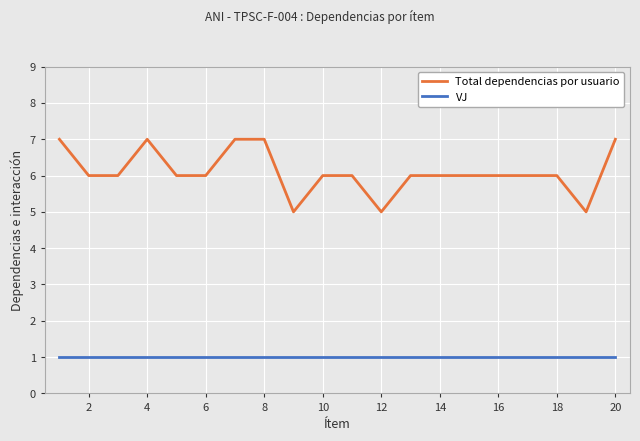

What is the maximum value shown in the chart?

7